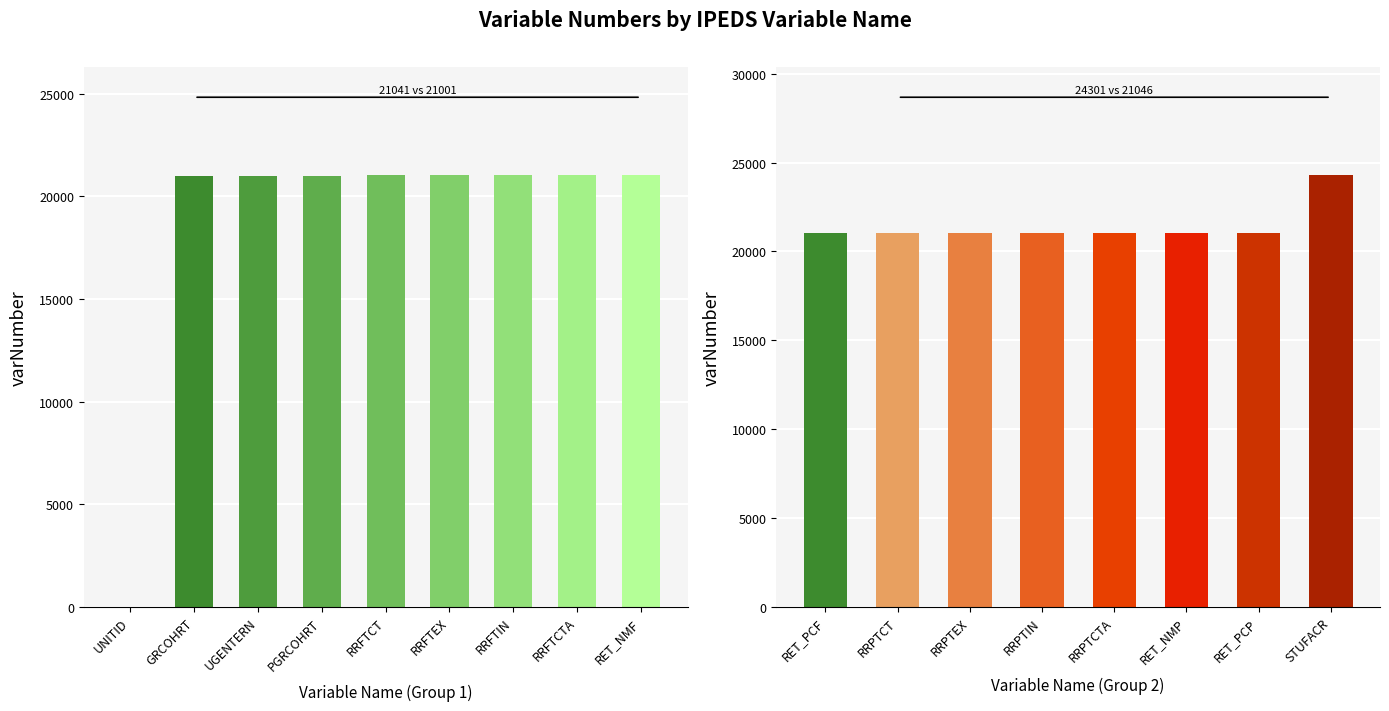

What is the ratio of the value at RRFTCT to the value at RET_NMP?

1.0